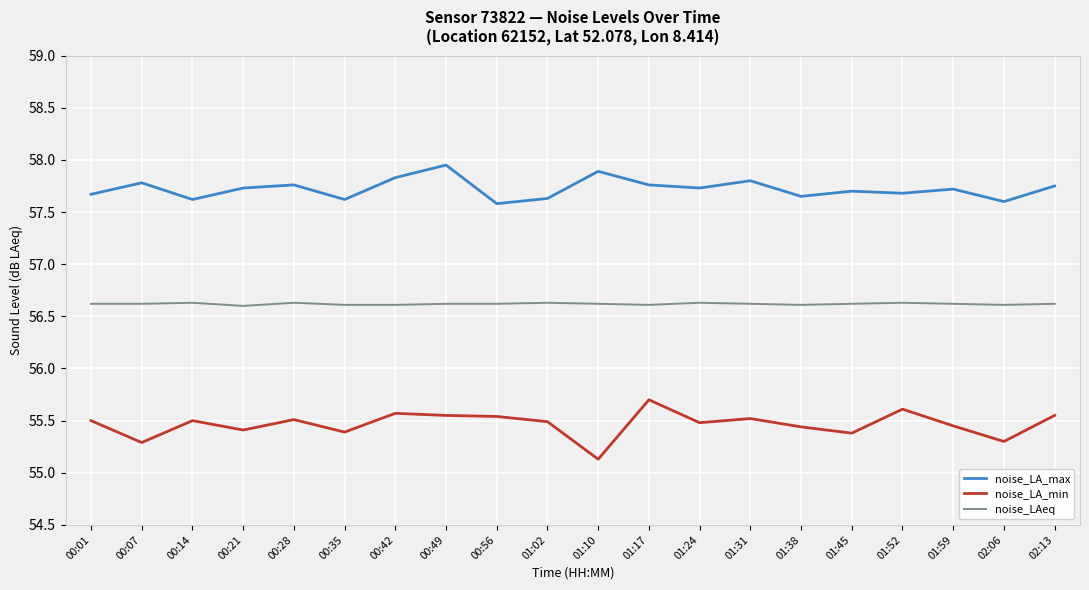

True or false: noise_LA_min has more than 2 points higher than both neighbors.

True